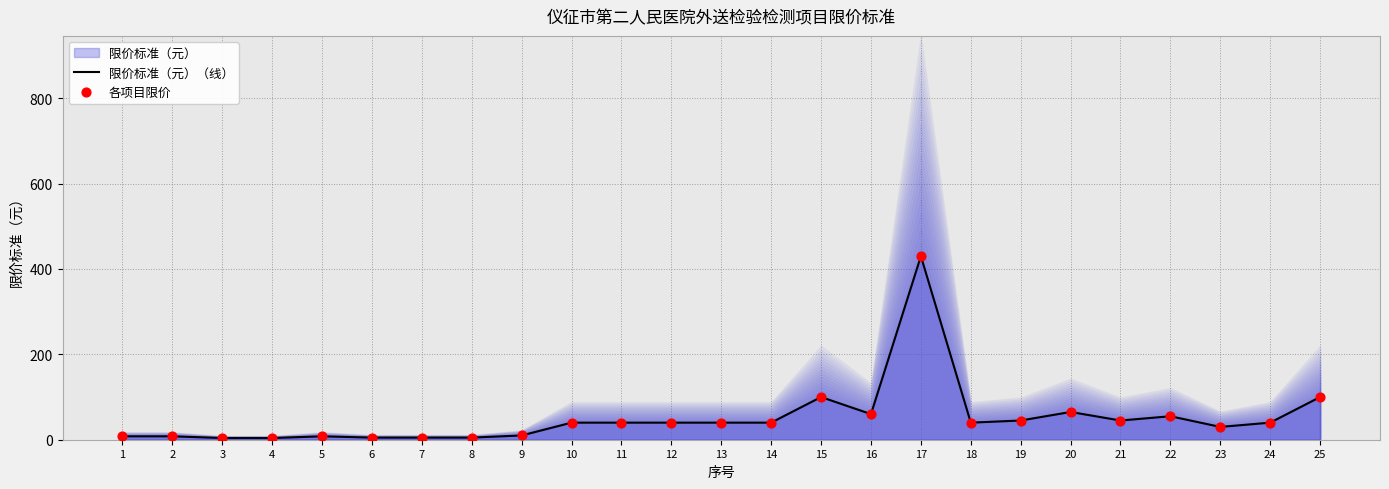

Which series has the largest total across all categories?

限价标准（元）（线）